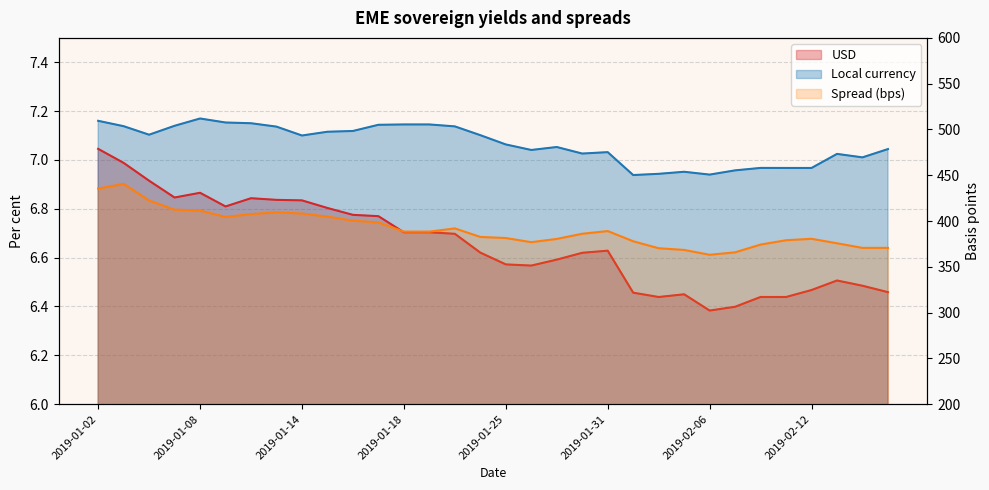

At which label does Local currency first exceed 7?

2019-01-02